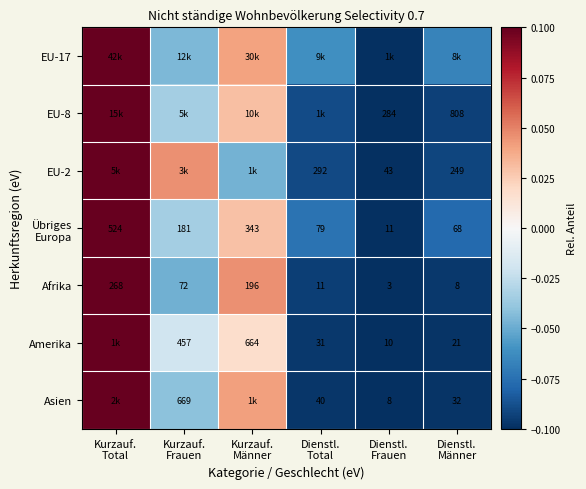

What is the difference between the EU-2 values at Kurzauf. Total and Dienstl. Frauen?

0.2